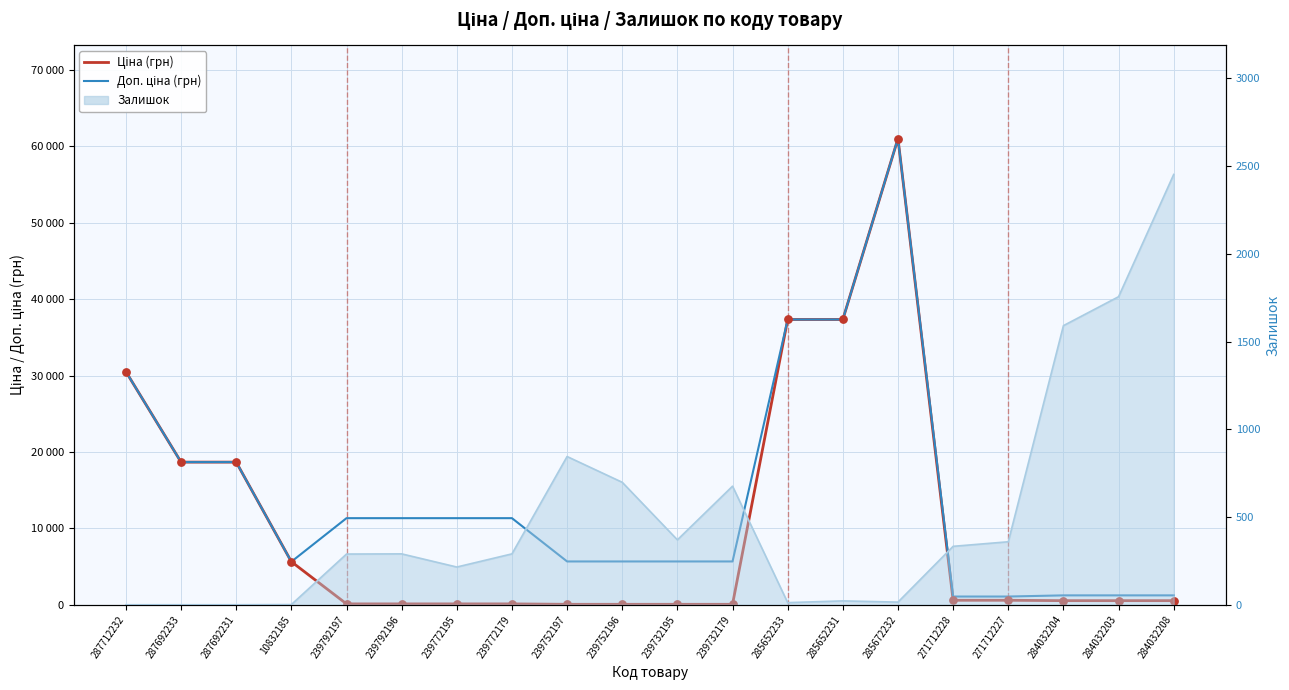

What is the total value across all series at 285652233?

74686.0